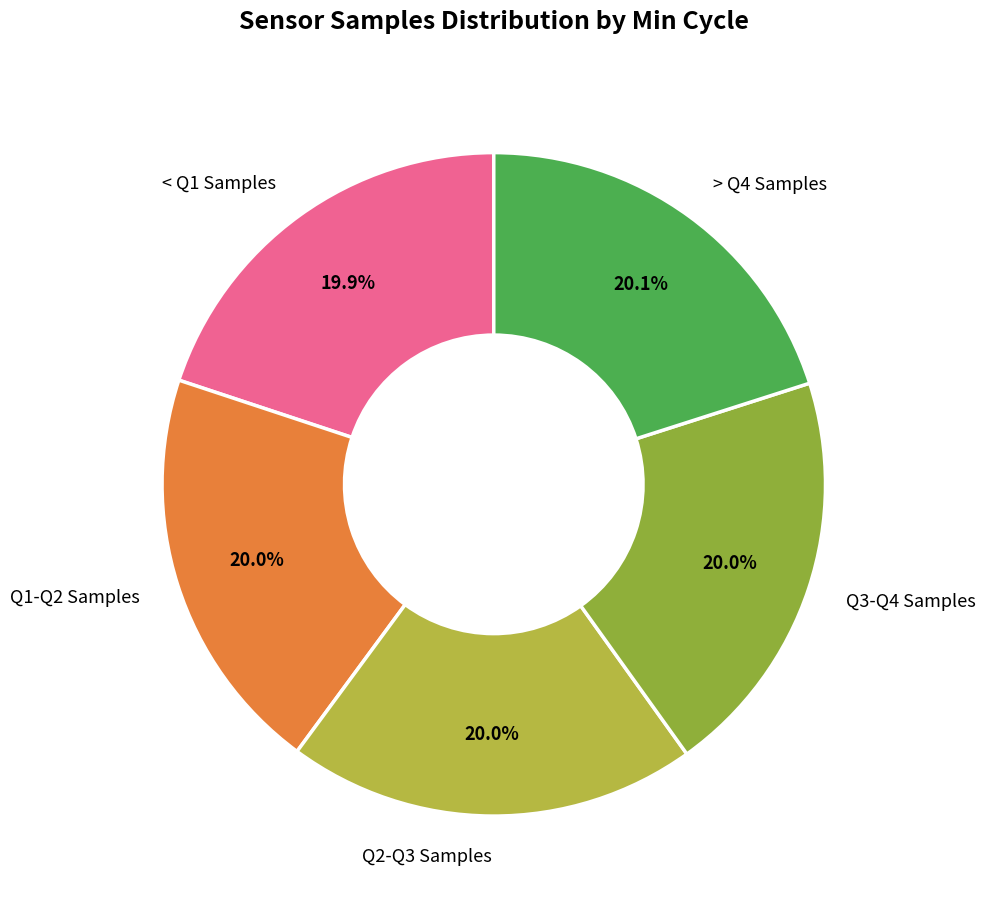

Does any single category account for the majority?

No